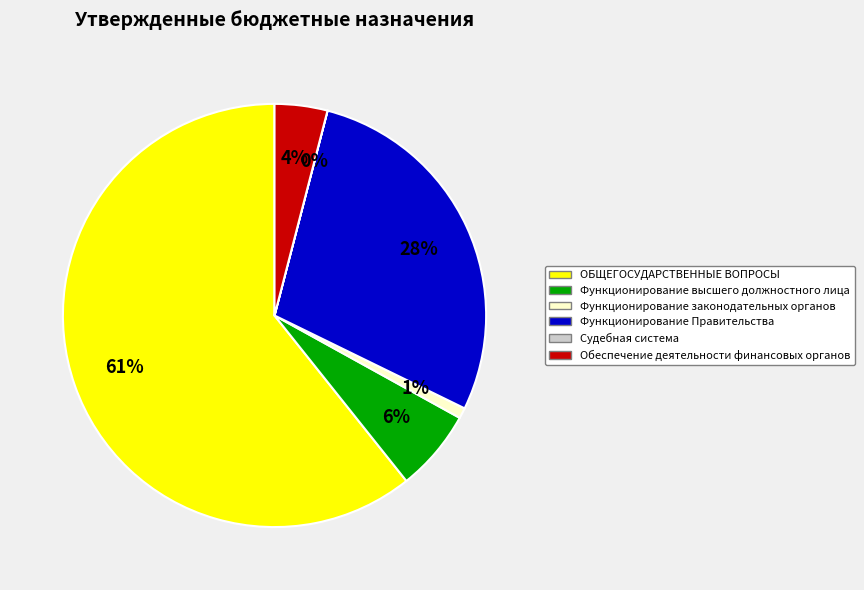

Combined, do Функционирование Правительства and Функционирование высшего должностного лица account for over 50%?

No